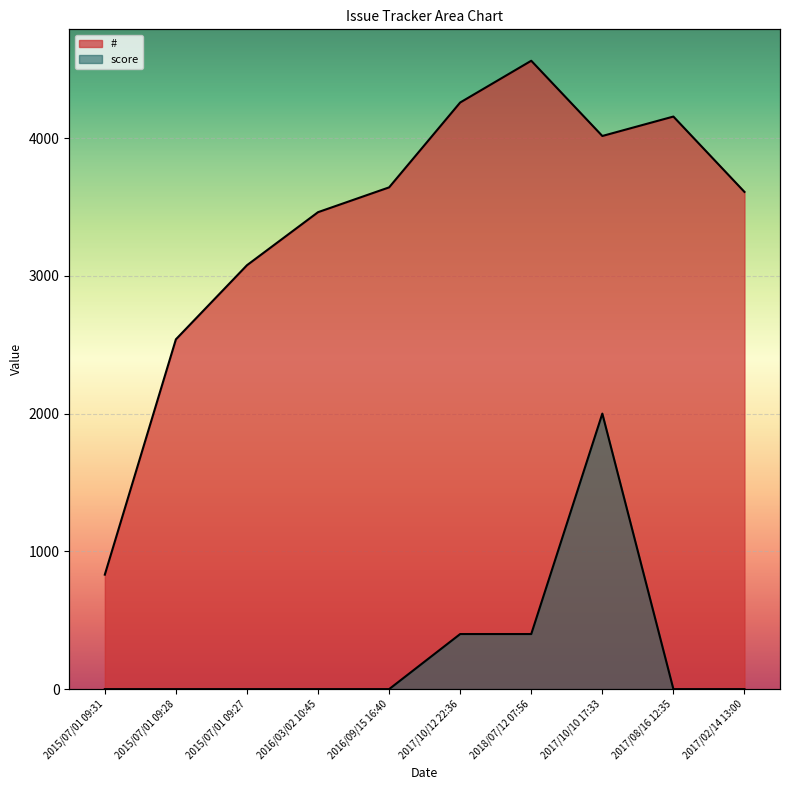

What is the difference between the highest and lowest values at 2016/09/15 16:40?

3642